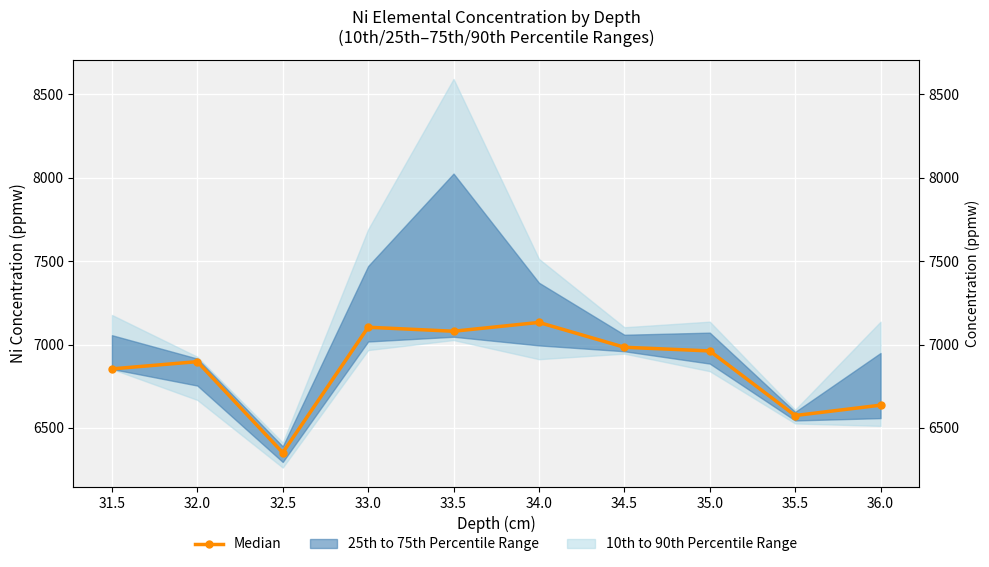

At which category does the chart reach its minimum across all series?

32.5